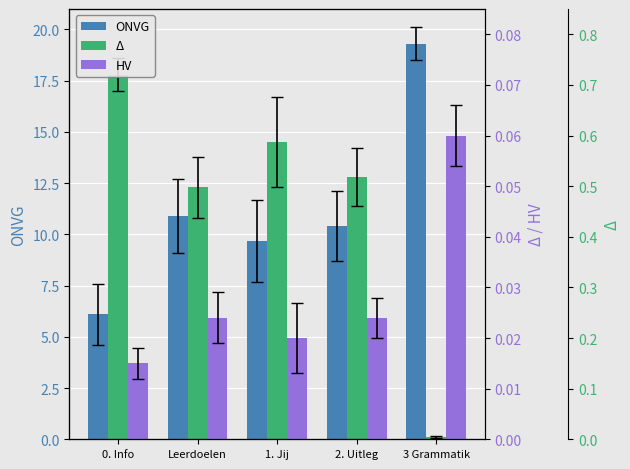

Reading left to right, what are all the values shown in this chart?

ONVG: 0. Info=6.1	Leerdoelen=10.9	1. Jij=9.7	2. Uitleg=10.4	3 Grammatik=19.3
Δ: 0. Info=17.8	Leerdoelen=12.3	1. Jij=14.5	2. Uitleg=12.8	3 Grammatik=0.1
HV: 0. Info=0.0	Leerdoelen=0.0	1. Jij=0.0	2. Uitleg=0.0	3 Grammatik=0.1